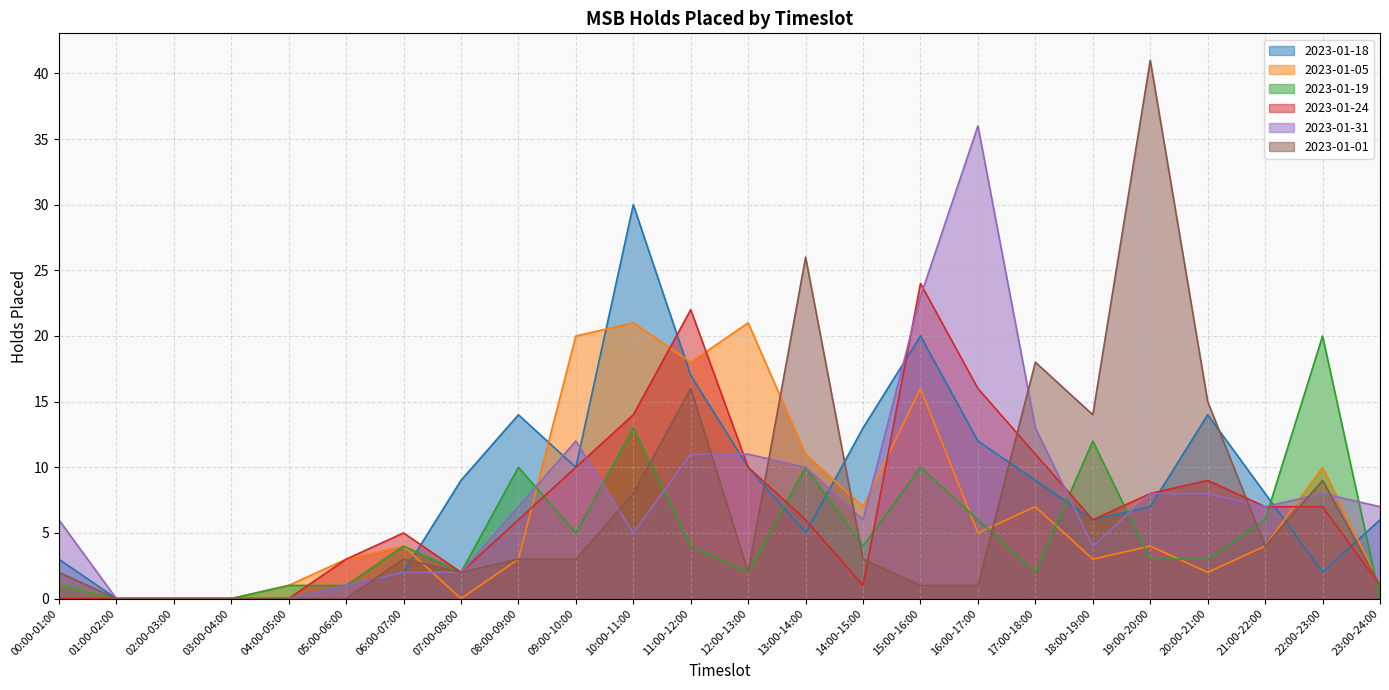

How many data points in 2023-01-19 are less than 4?

12